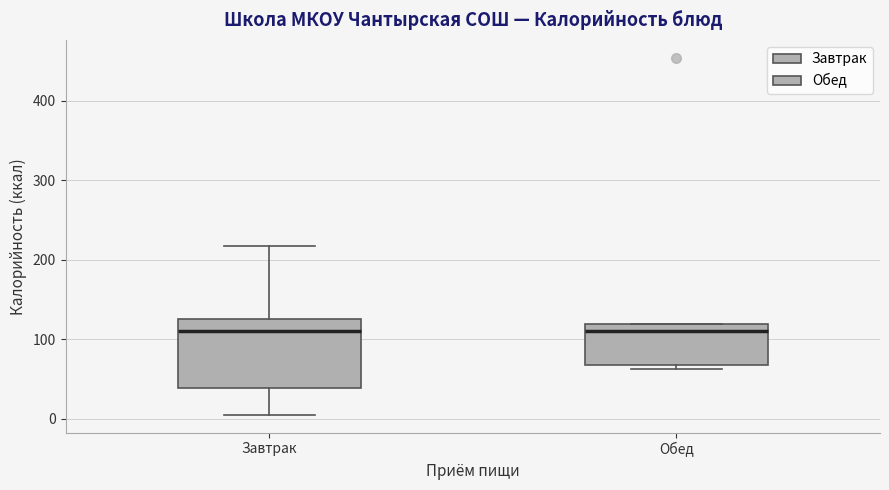

Where is the upper edge of the box for Завтрак on the y-axis? The values are not printed on the chart, so give them approximately, as read against the axis.

130